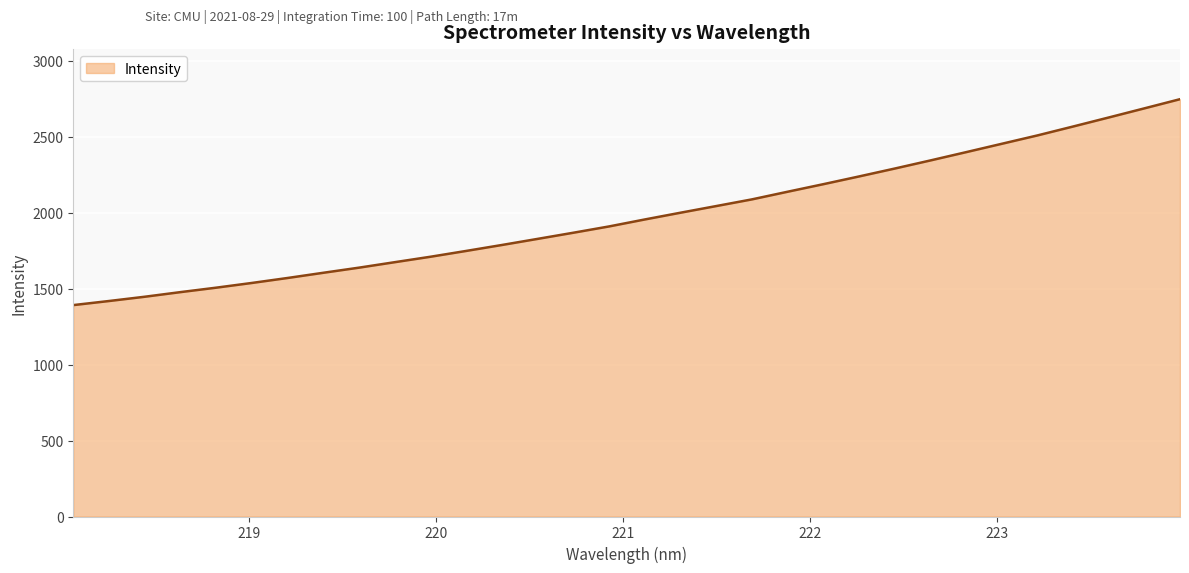

True or false: there are more than 1 points higher than both neighbors.

False